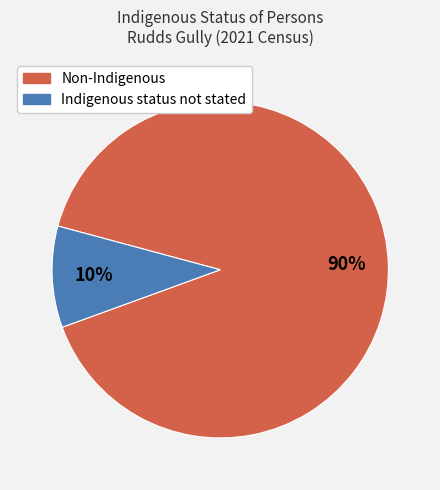

Between Non-Indigenous and Indigenous status not stated, which is larger?

Non-Indigenous